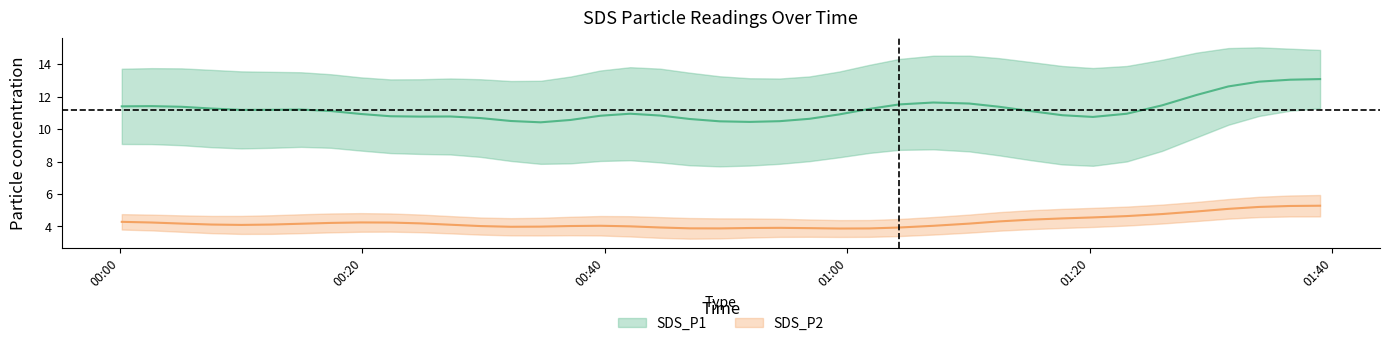

At which category does SDS_P2 reach its first local valley?

2022/07/28 00:07:34